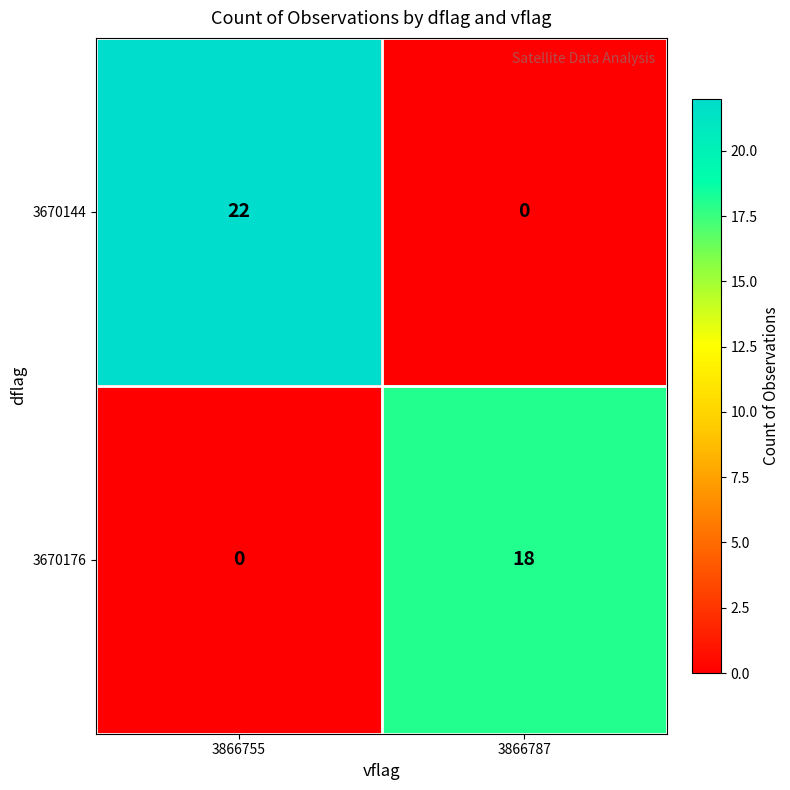

What is the spread (max minus min) of values at 3866755?

22